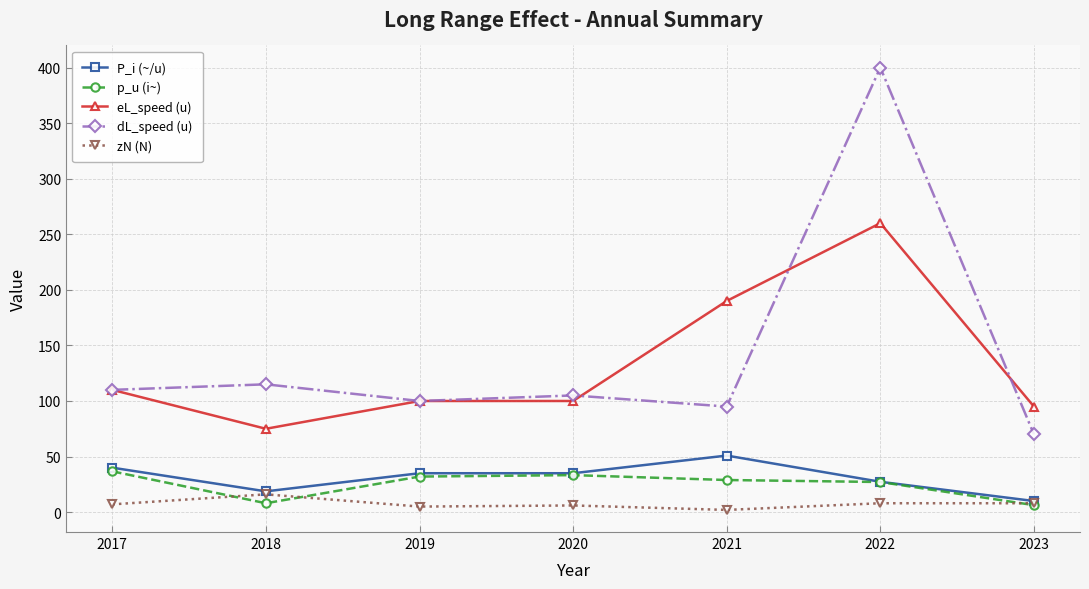

What is the maximum value for zN (N)?

16.0